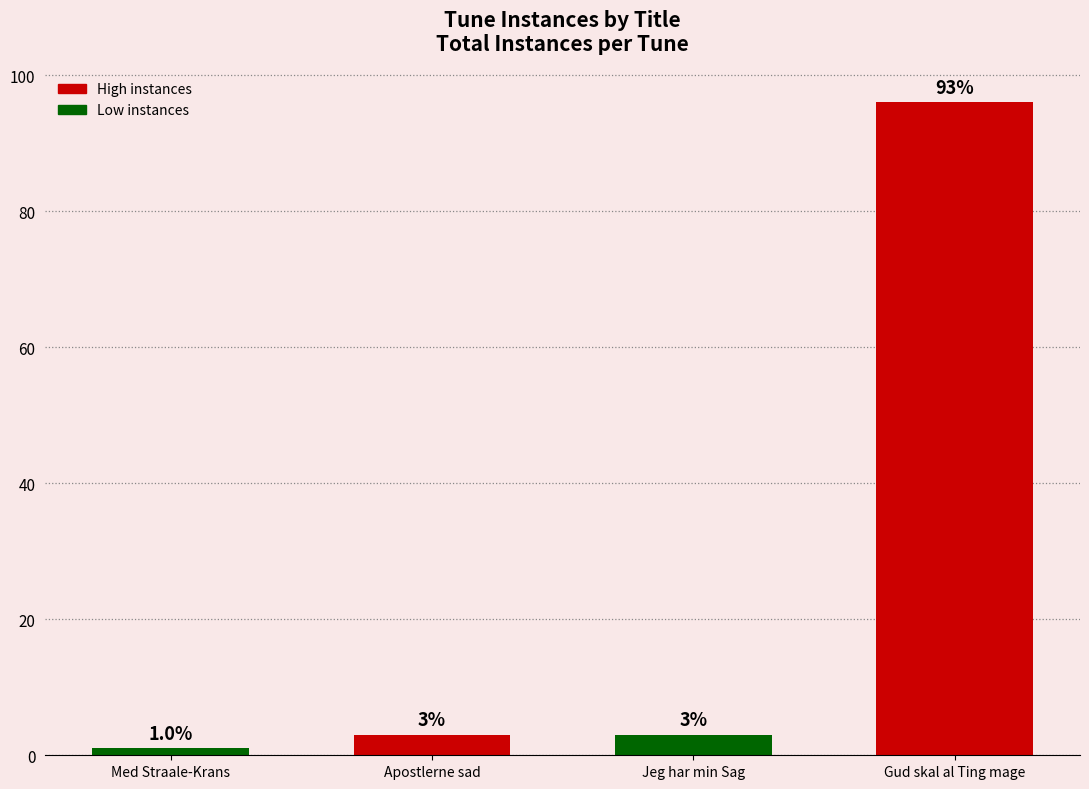

Which category has the lowest value across all series?

Med Straale-Krans